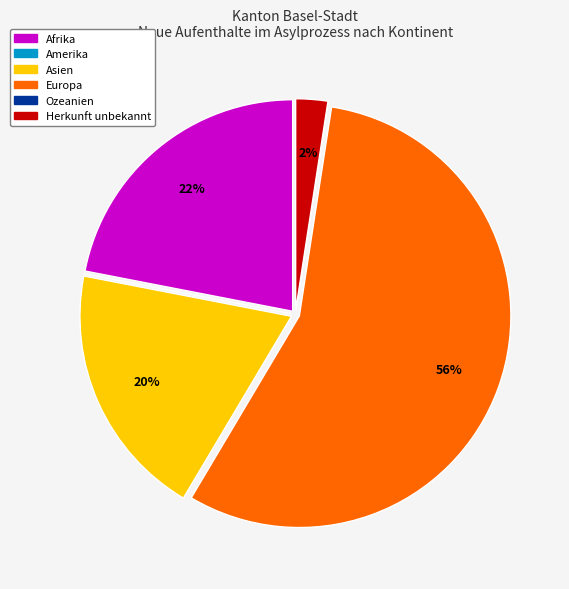

The Europa slice represents 47% of the pie. True or false?

False